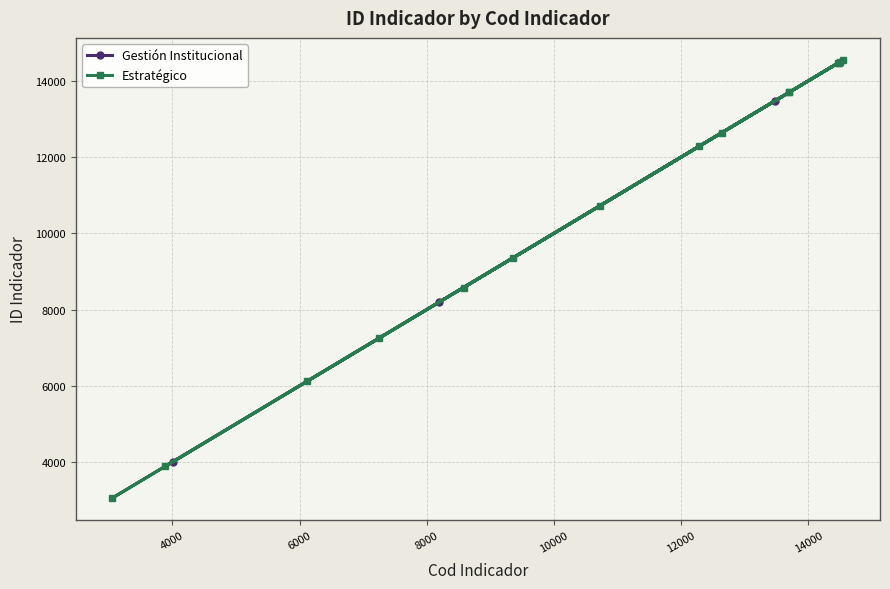

What is the value of the Gestión Institucional point at the 2nd from the left?

8194